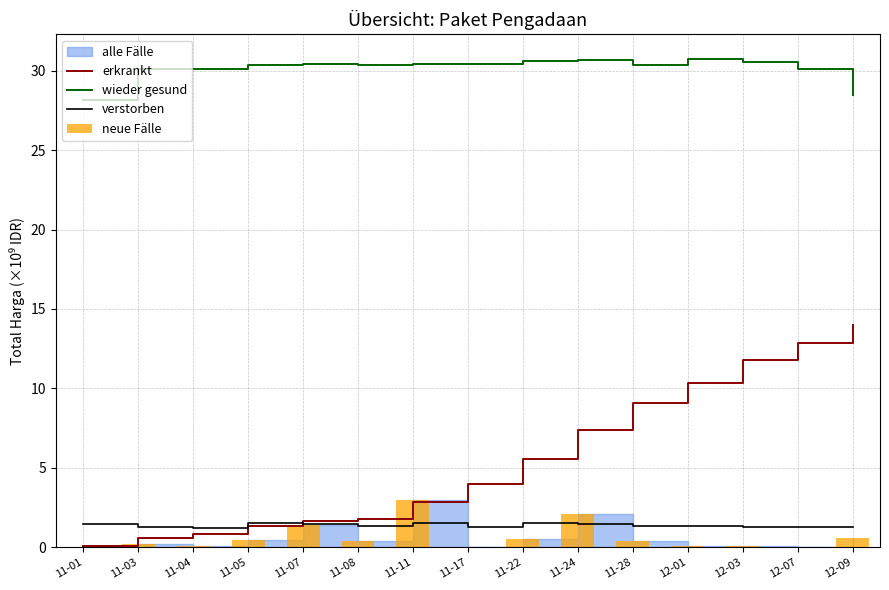

Which series changed the most between 12-01 and 12-03?

erkrankt